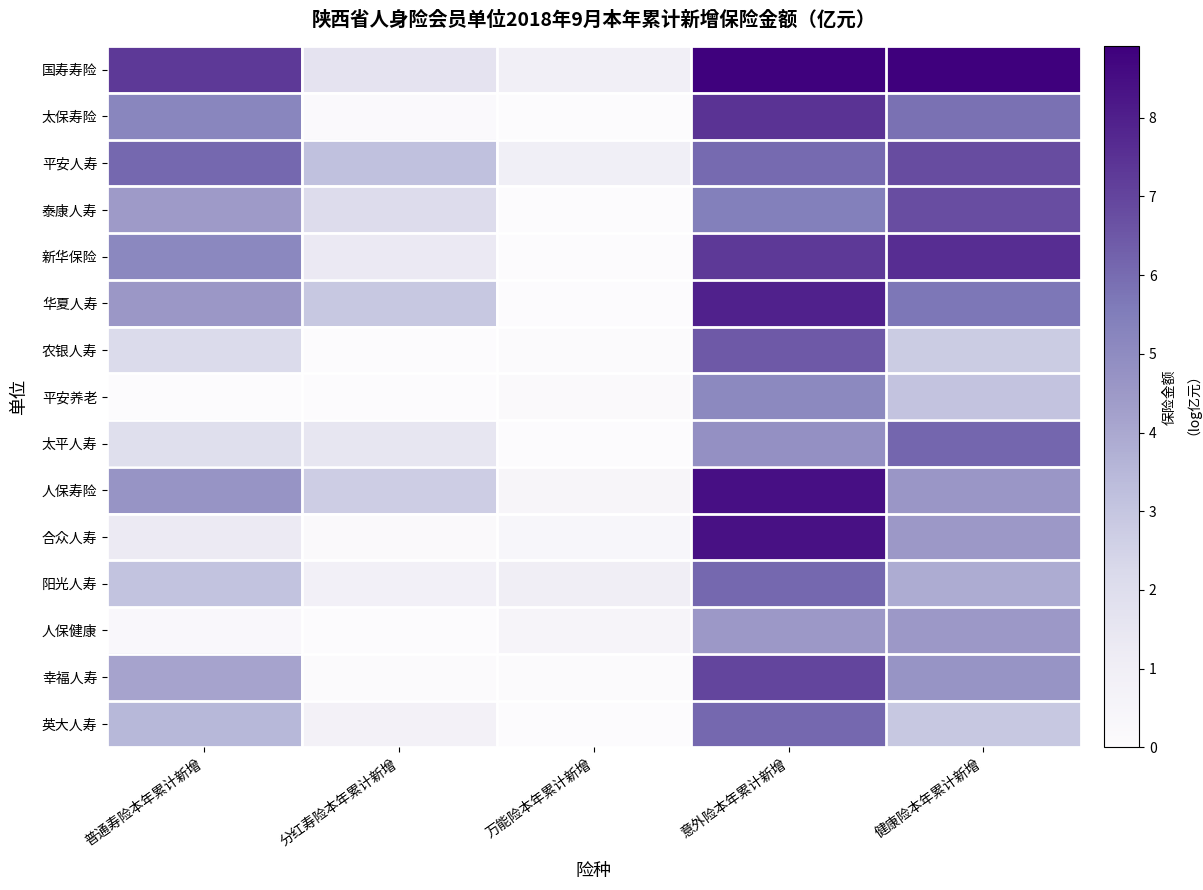

What is the maximum value shown in the chart?

8.9